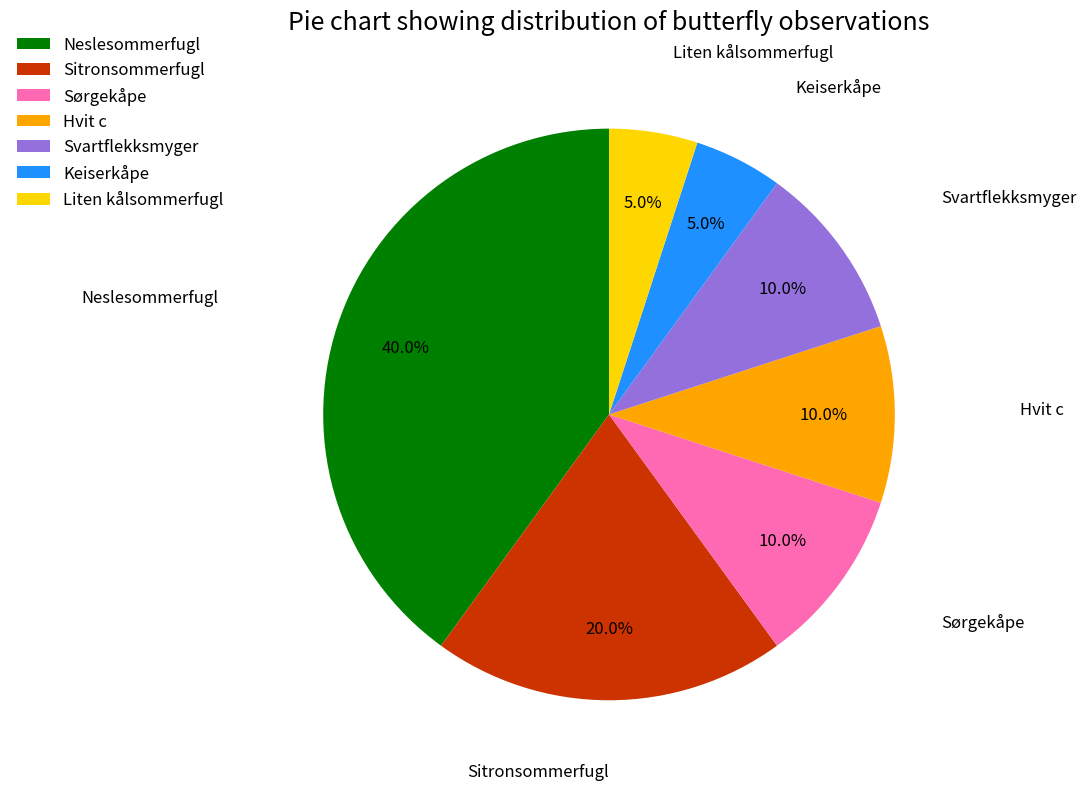

What percentage is the Svartflekksmyger slice, to the nearest percent?

10%